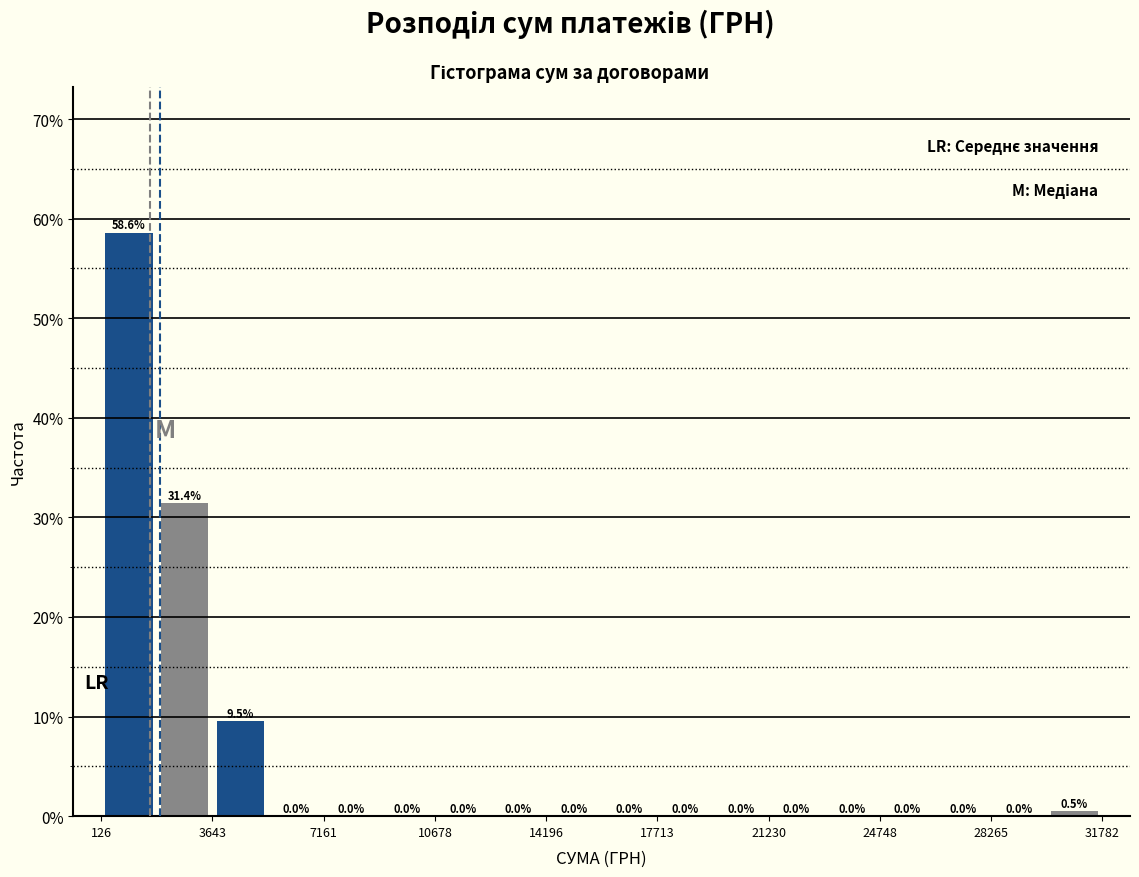

Around what value on the x-axis is the tallest bar? Give the approximate position of its centre, as read against the axis.

1000